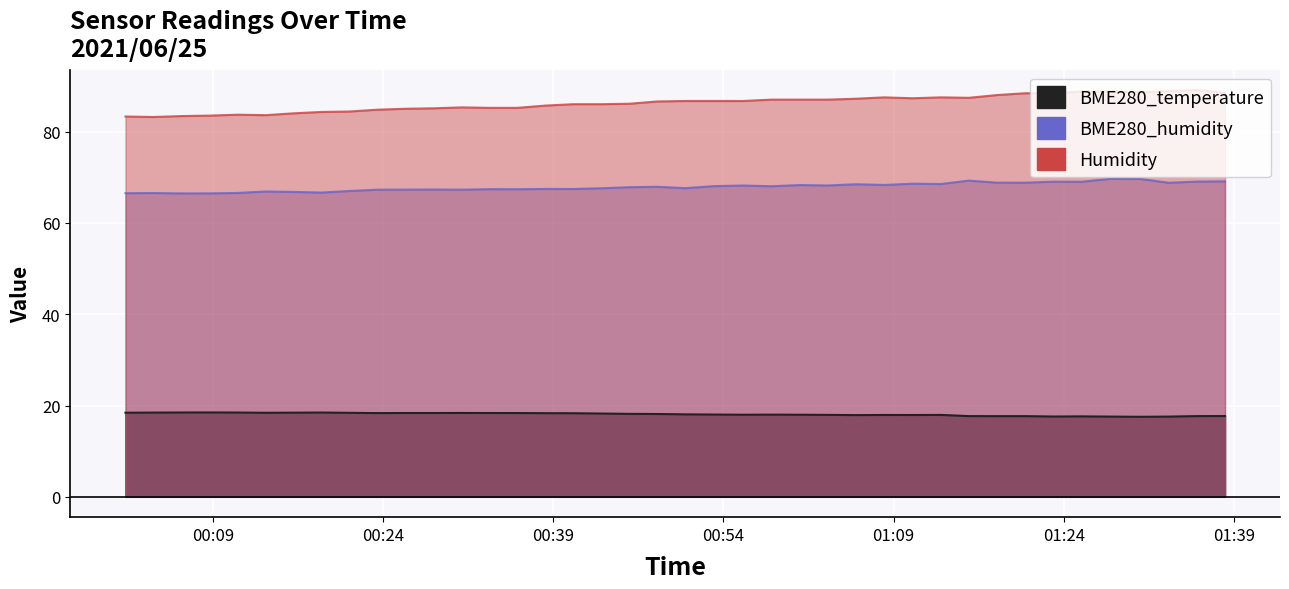

List the series in order of their overall mean, highest first.

Humidity, BME280_humidity, BME280_temperature